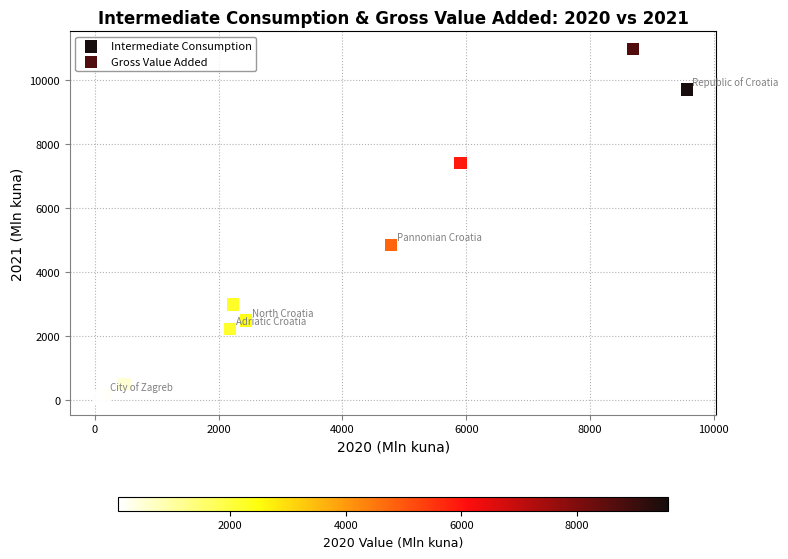

Which series has the largest Y range (max minus min)?

Gross Value Added